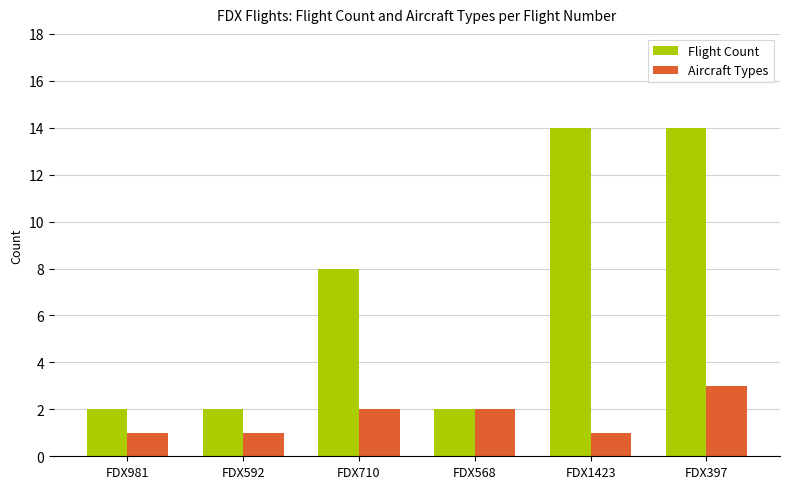

Reading left to right, extract all data points from this chart.

Flight Count: FDX981=2	FDX592=2	FDX710=8	FDX568=2	FDX1423=14	FDX397=14
Aircraft Types: FDX981=1	FDX592=1	FDX710=2	FDX568=2	FDX1423=1	FDX397=3